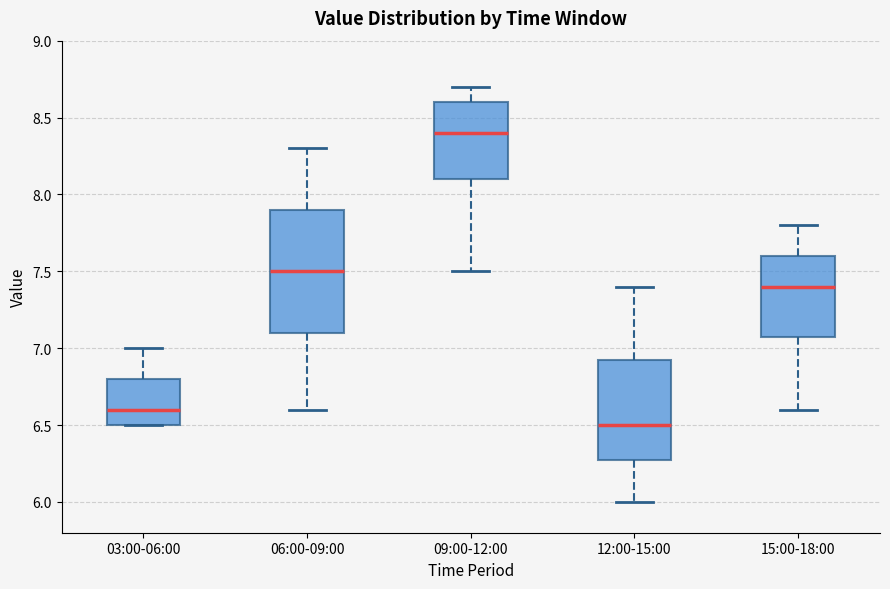

Which box's median line is the highest?

09:00-12:00